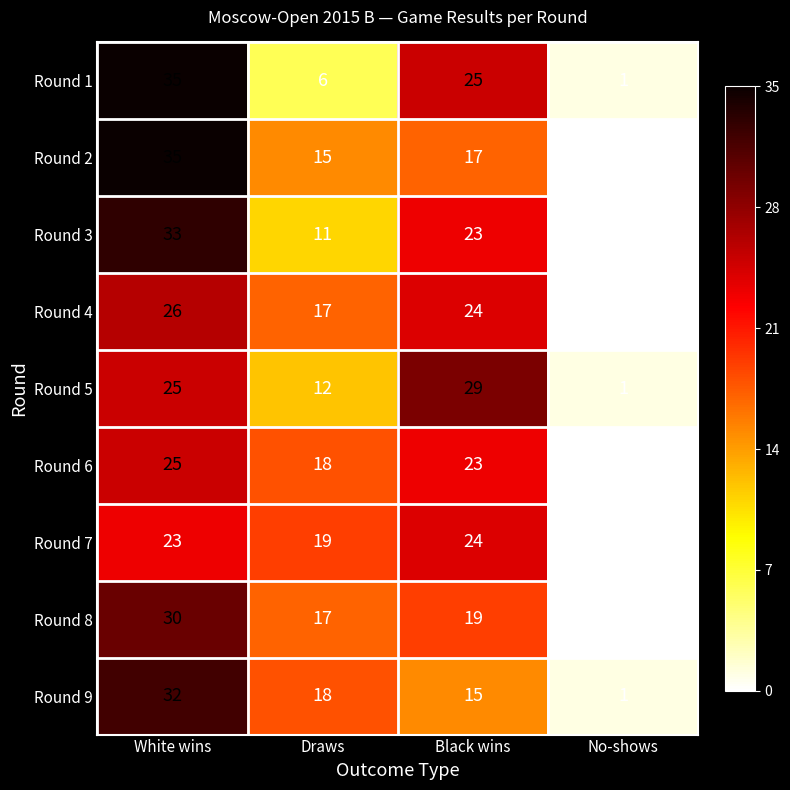

How many distinct data groups are displayed?

9